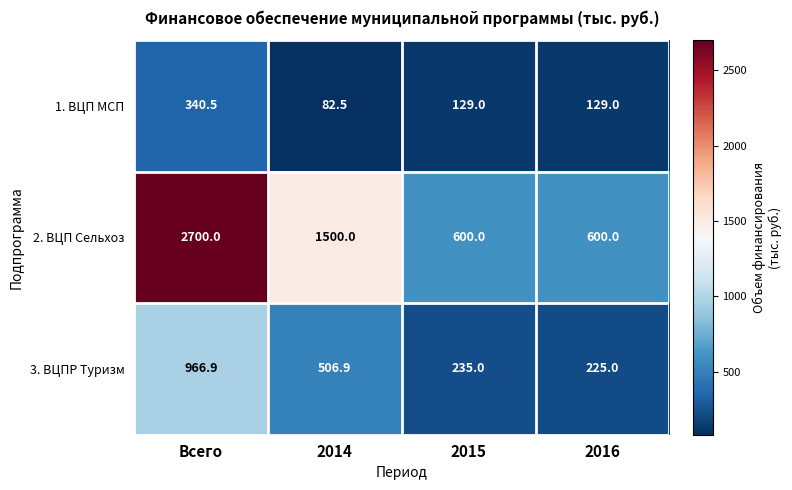

What is the maximum value shown in the chart?

2700.0